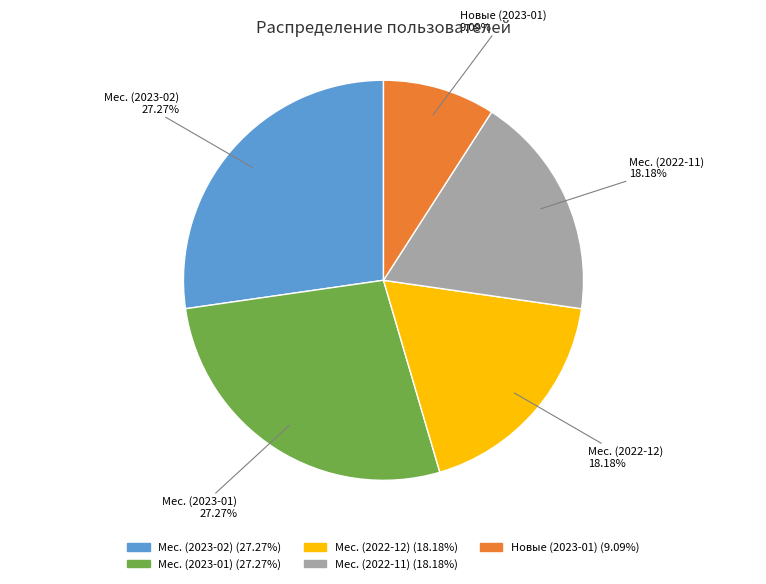

Count the number of slices in the pie.

5